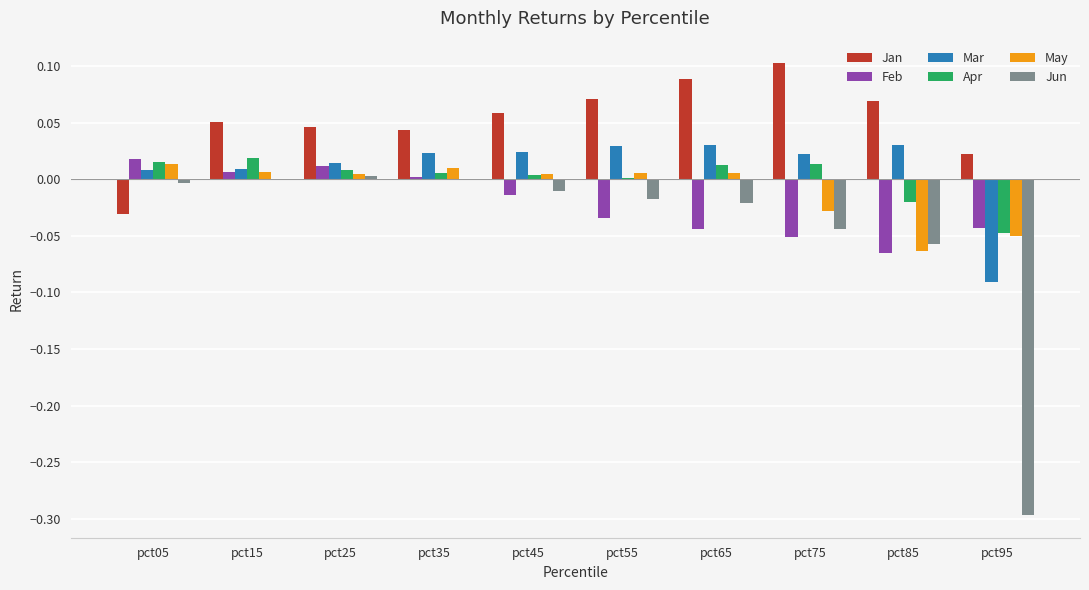

How many values in the May series exceed 0?

7